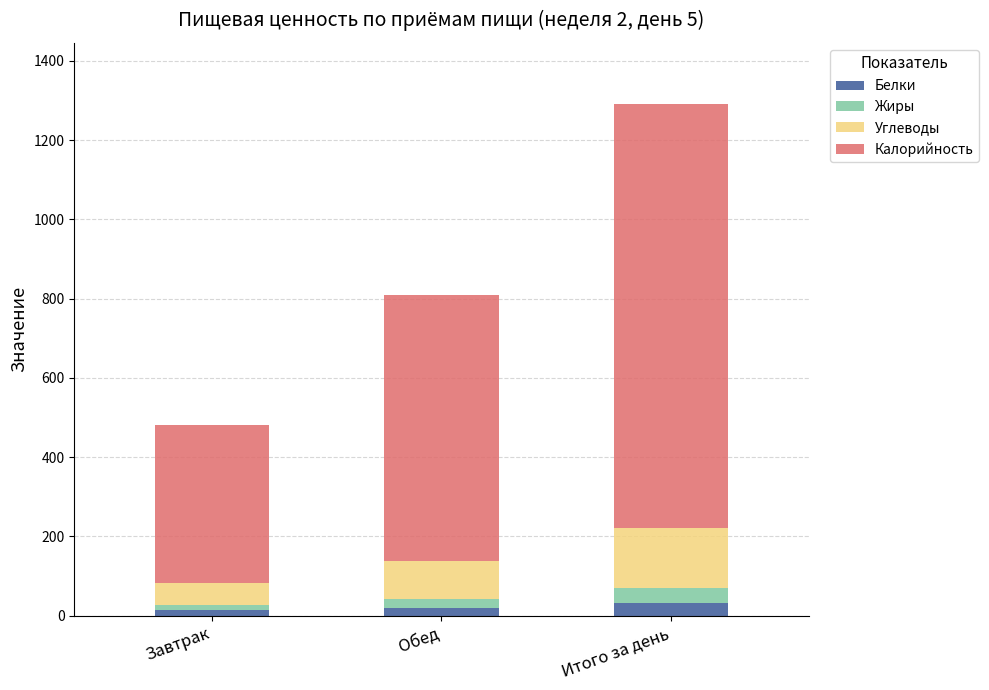

At which category is the sum across all series the highest?

Итого за день